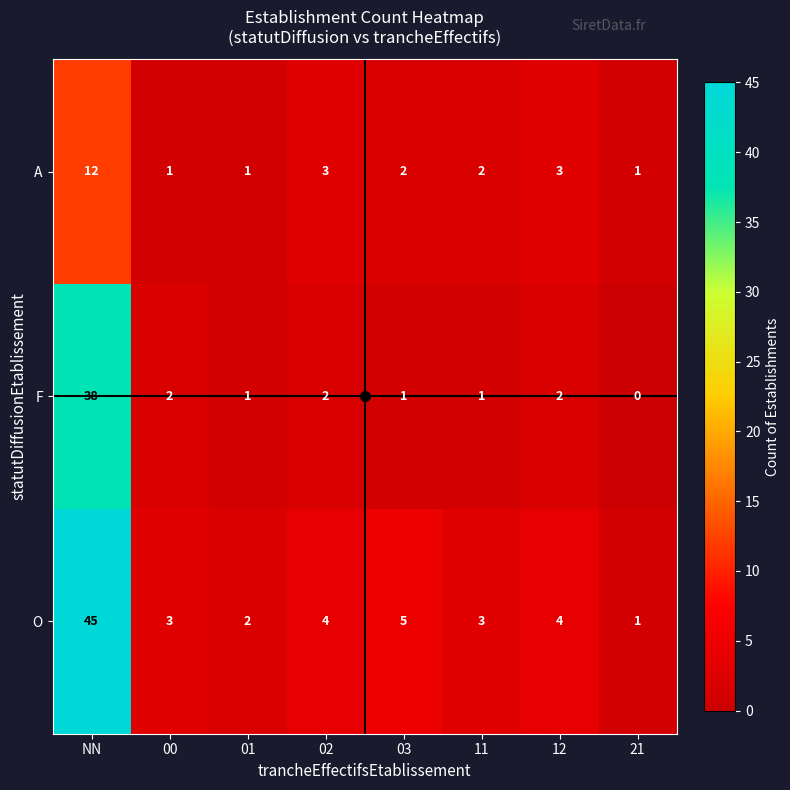

Between 11 and 21, which series saw the biggest shift?

O